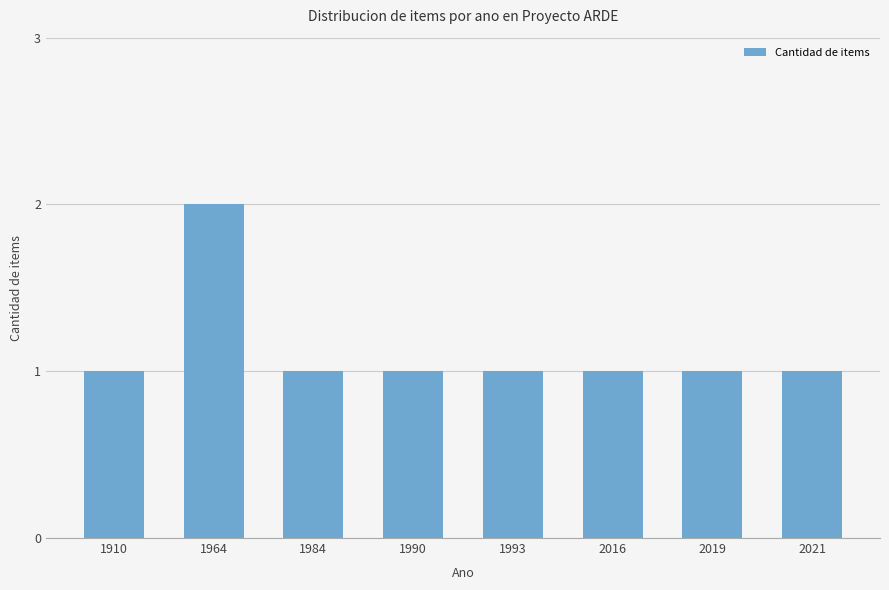

How many bars are there in total?

8